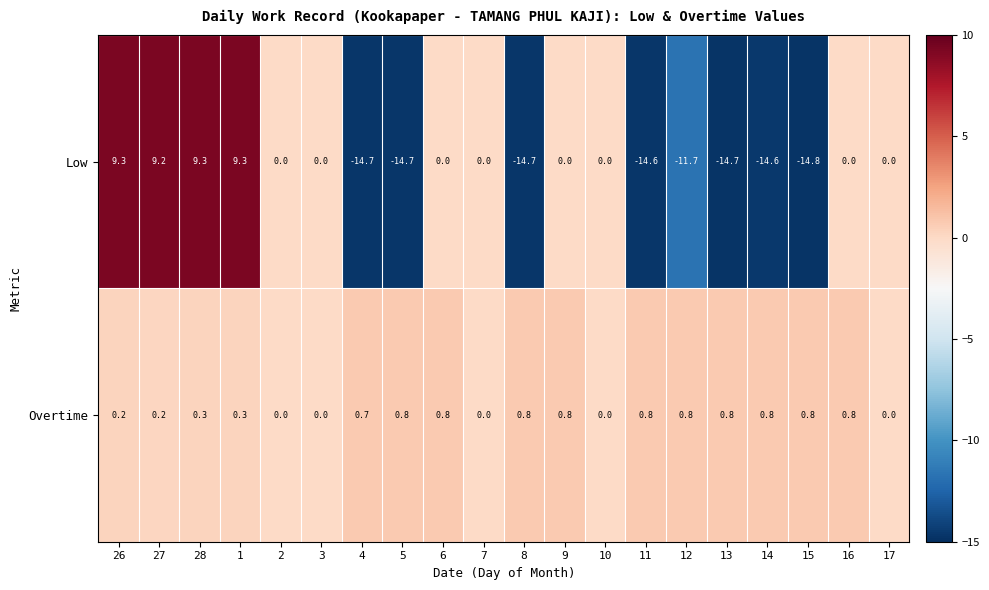

Which label corresponds to the smallest value in the chart?

15